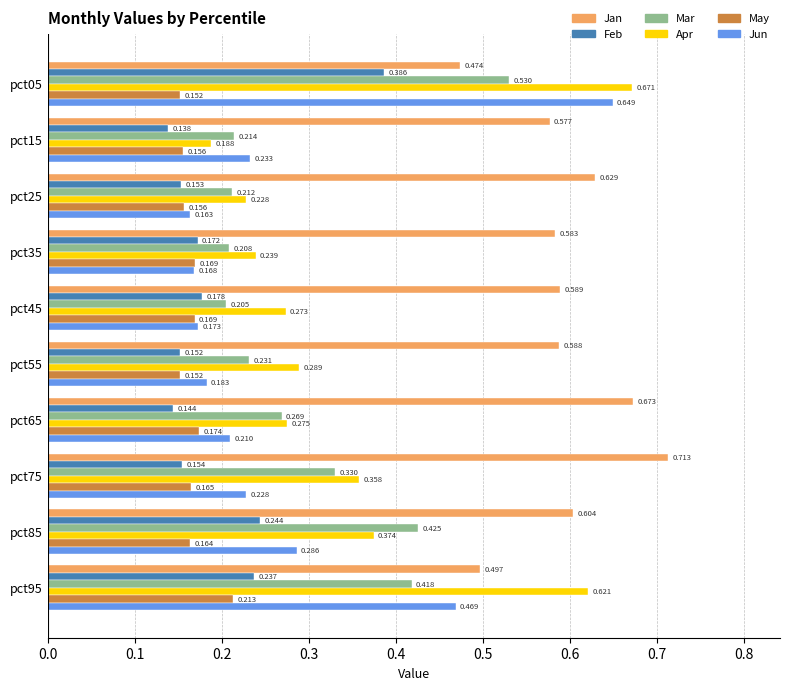

List the series in order of their peak value, highest first.

Jan, Apr, Jun, Mar, Feb, May